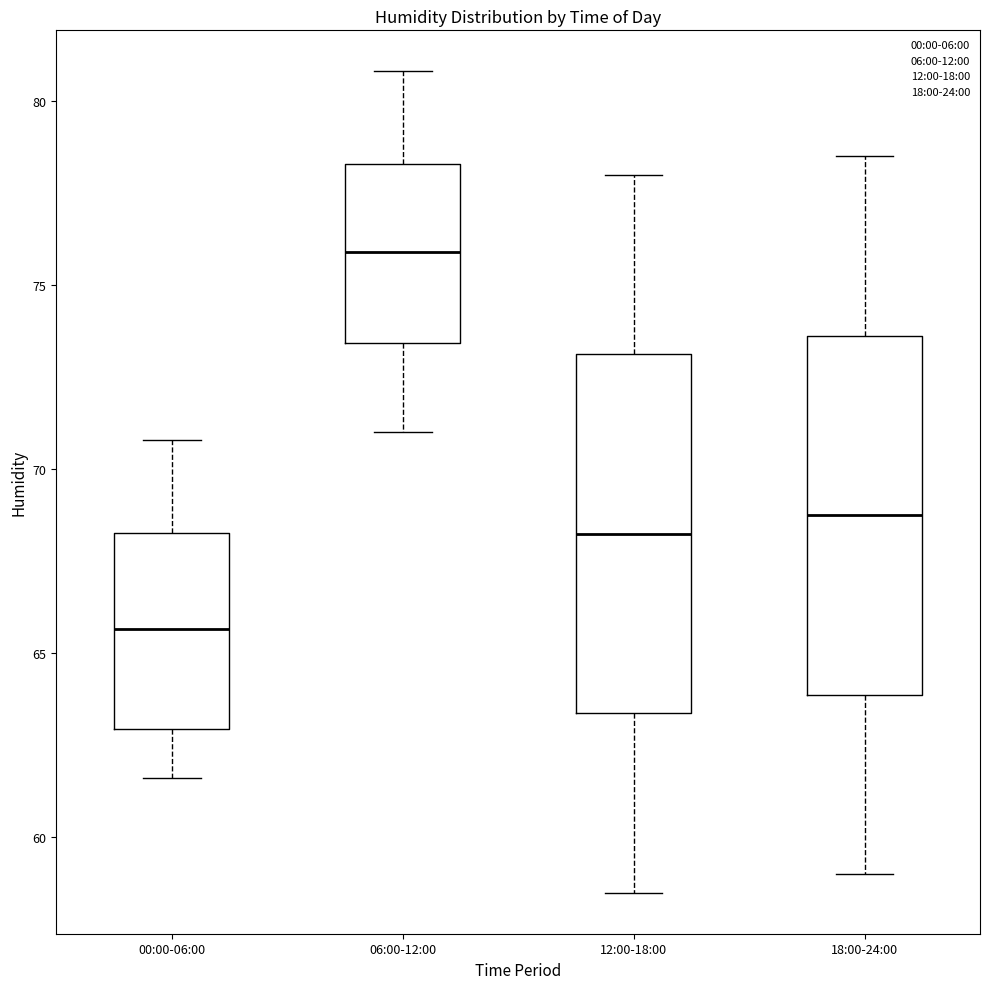

Where does the median line of the box for 18:00-24:00 sit on the y-axis? The values are not printed on the chart, so give them approximately, as read against the axis.

69.0